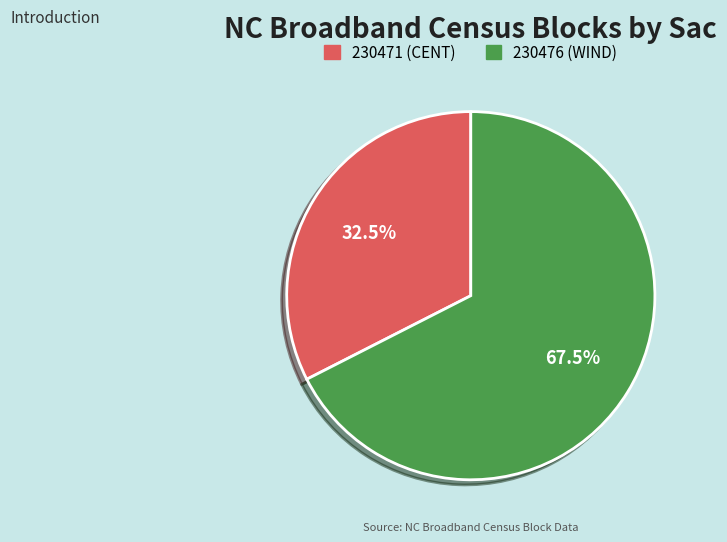

Rank the categories by value from lowest to highest.

230471, 230476